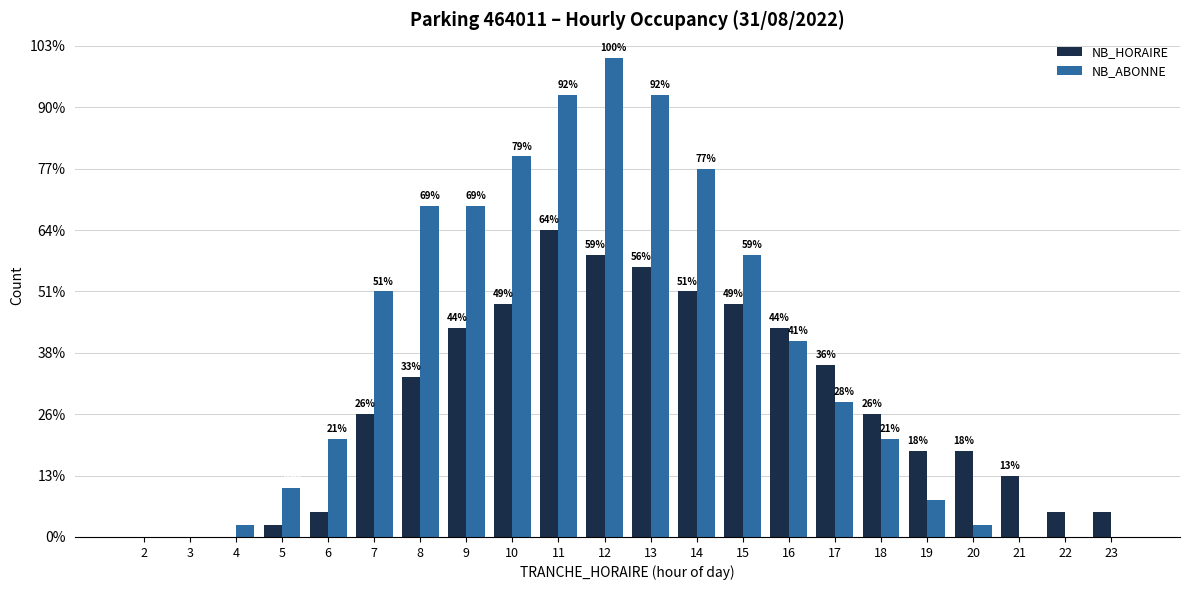

Reading left to right, list all the values displayed in this chart.

NB_HORAIRE: 0	0	0	1	2	10	13	17	19	25	23	22	20	19	17	14	10	7	7	5	2	2
NB_ABONNE: 0	0	1	4	8	20	27	27	31	36	39	36	30	23	16	11	8	3	1	0	0	0